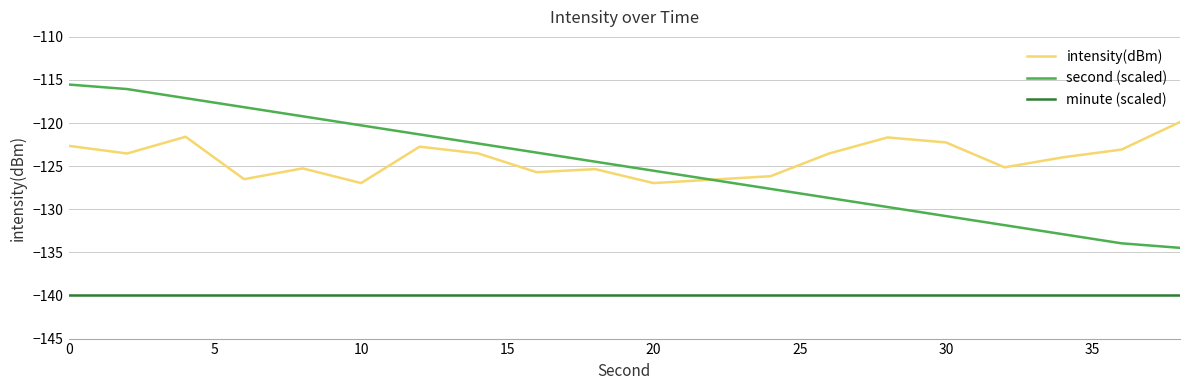

Which series has the widest spread of values?

second (scaled)